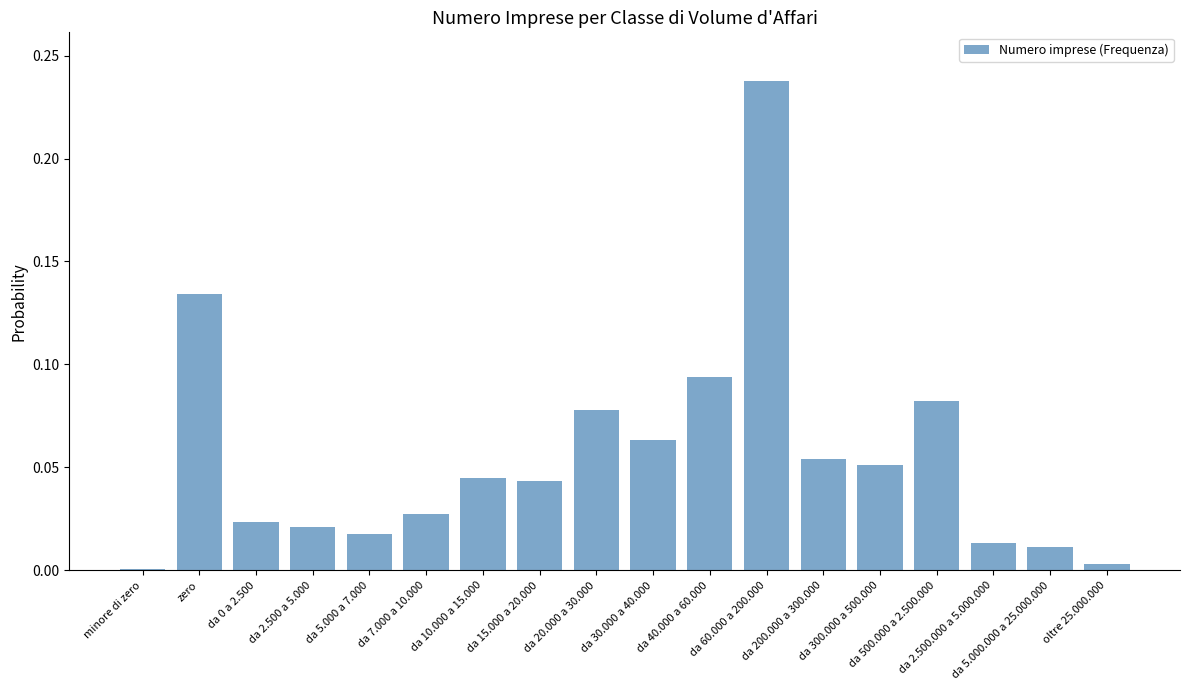

What is the label of the 10th bar from the left?

da 30.000 a 40.000